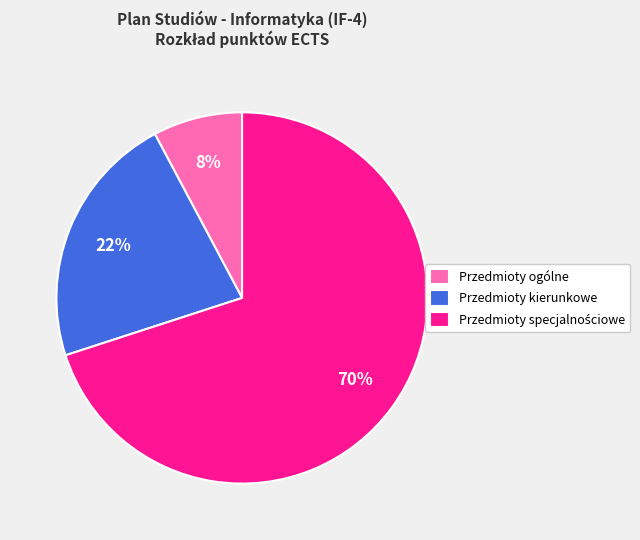

Is it true that Przedmioty kierunkowe is 22% of the pie?

True